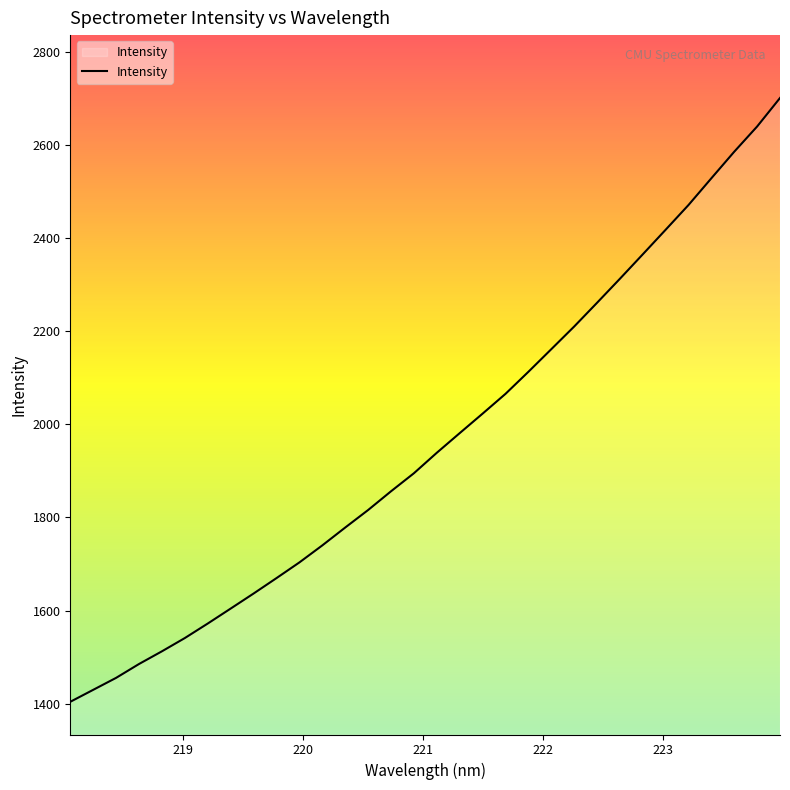

What is the smallest value displayed?

1404.0